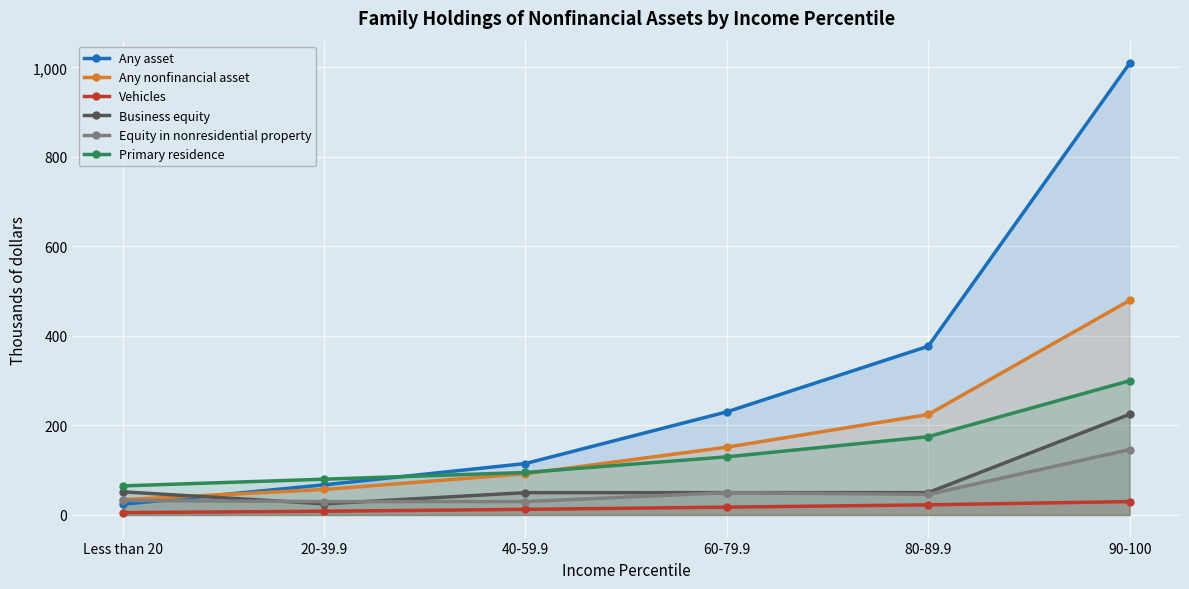

At which label does Business equity reach its minimum?

20-39.9